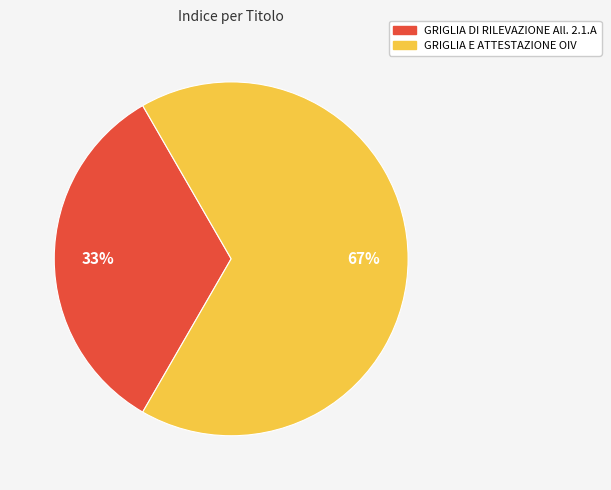

Approximately how many times larger is the value at GRIGLIA DI RILEVAZIONE All. 2.1.A compared to GRIGLIA E ATTESTAZIONE OIV?

0.5